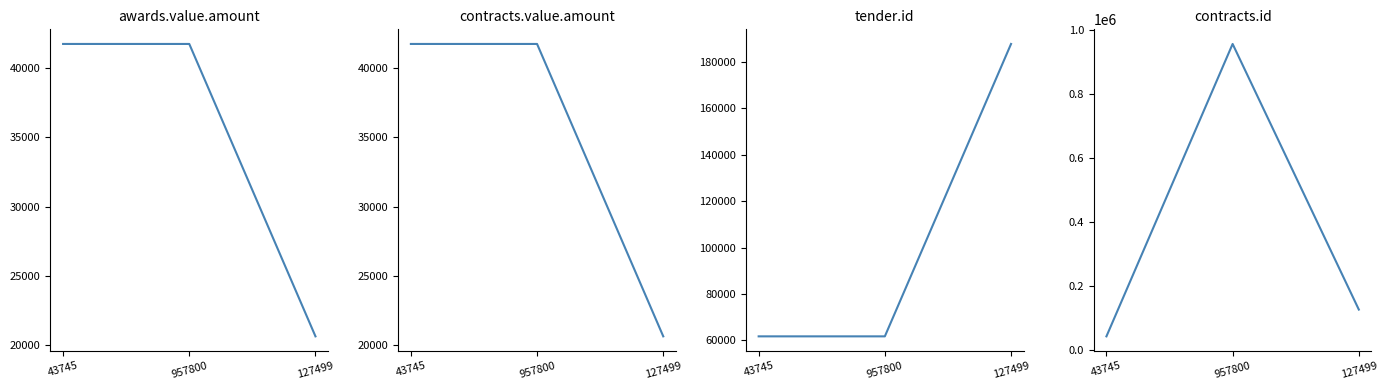

Where is tender.id nearest to the value 124775?

43745